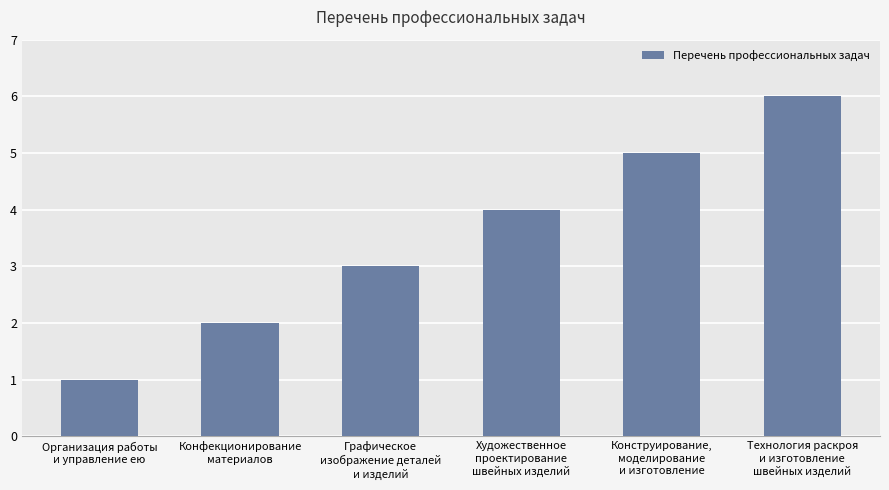

How many values are below 4?

3